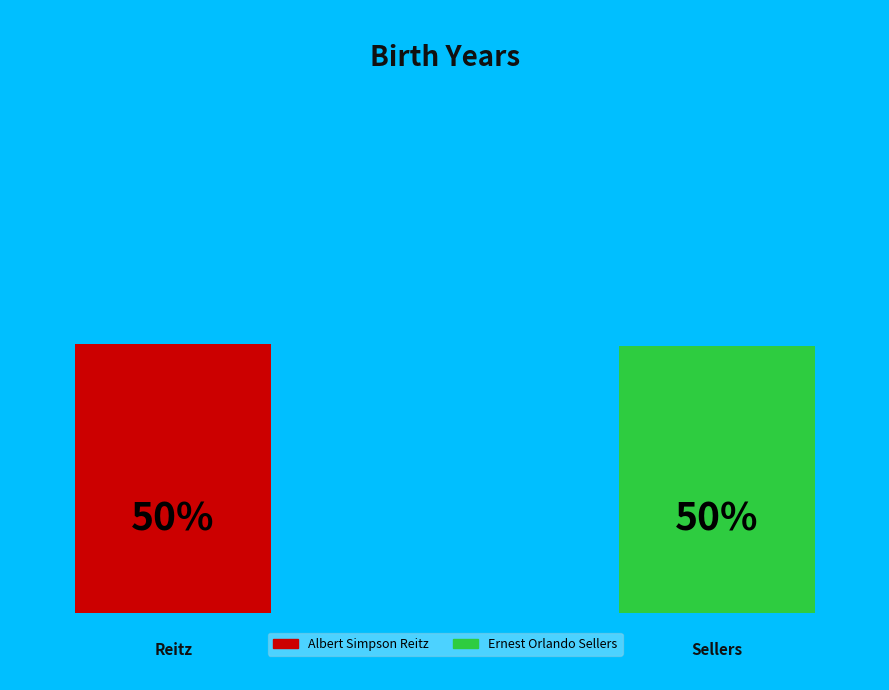

Combined, what portion of the pie is Albert Simpson Reitz and Ernest Orlando Sellers?

100.0%